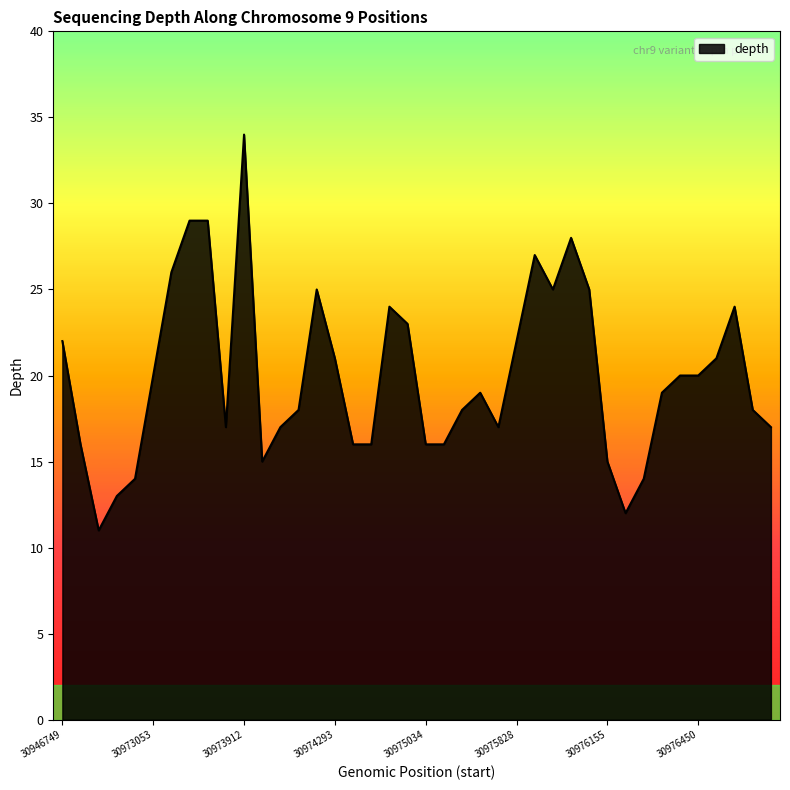

What is the greatest value displayed?

34